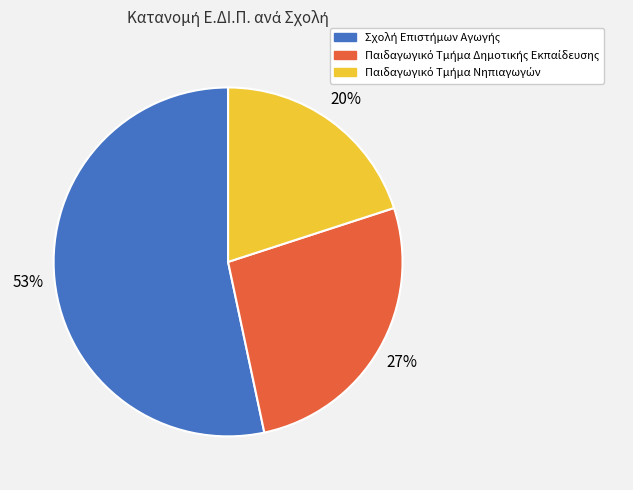

Does any single category account for the majority?

Yes